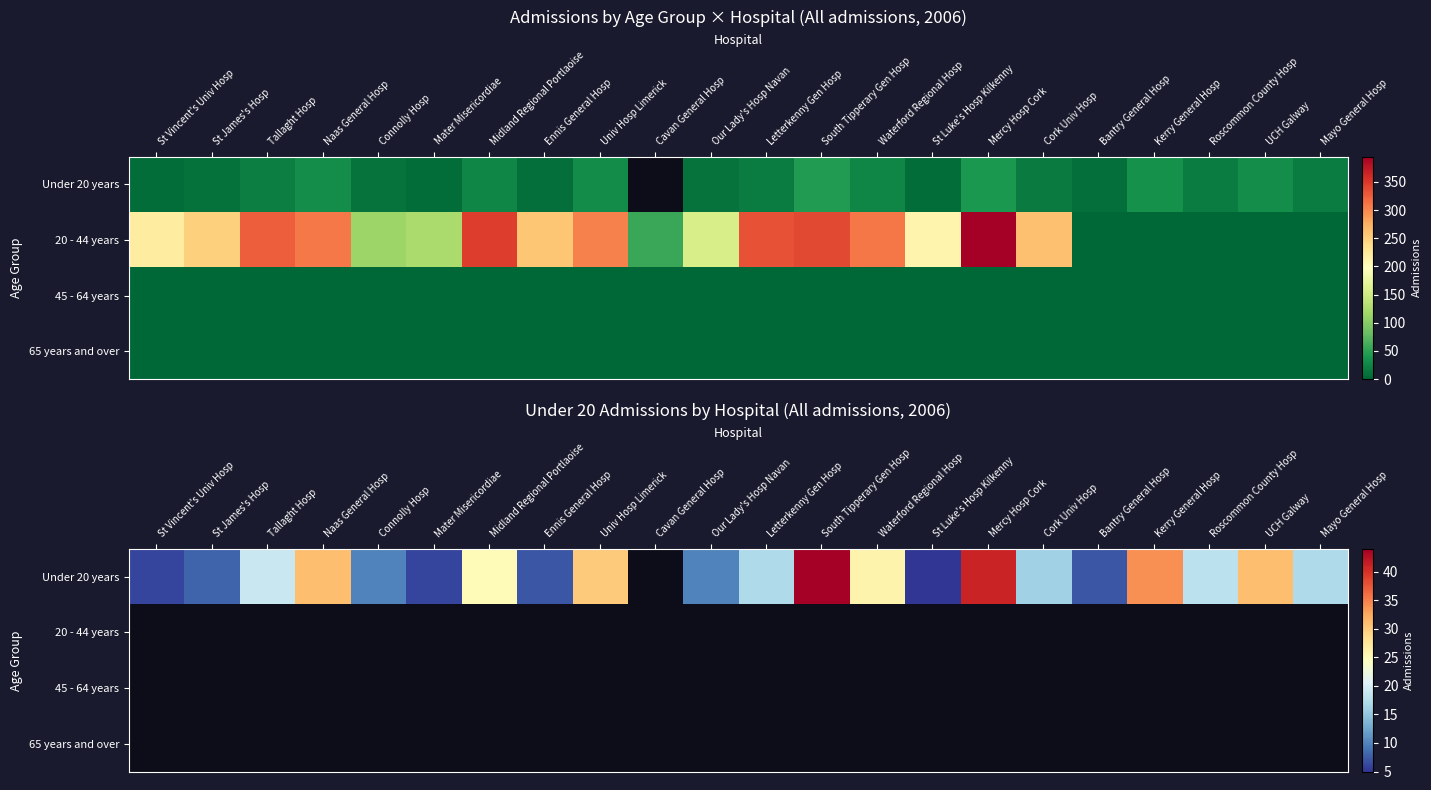

Between Mercy Hosp Cork and Roscommon County Hosp, which is larger?

Mercy Hosp Cork